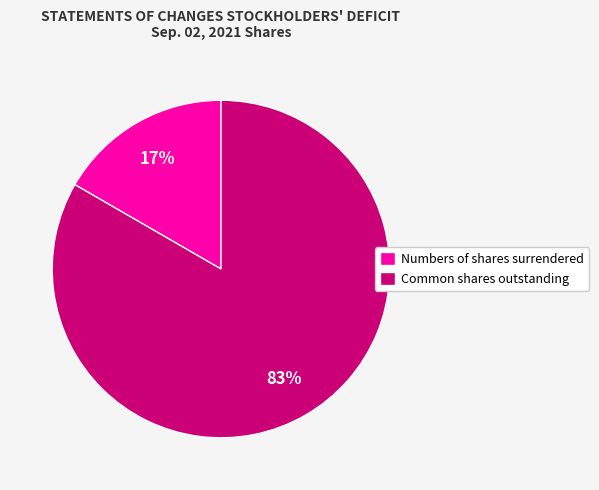

To the nearest percent, what portion does Common shares outstanding represent?

83%